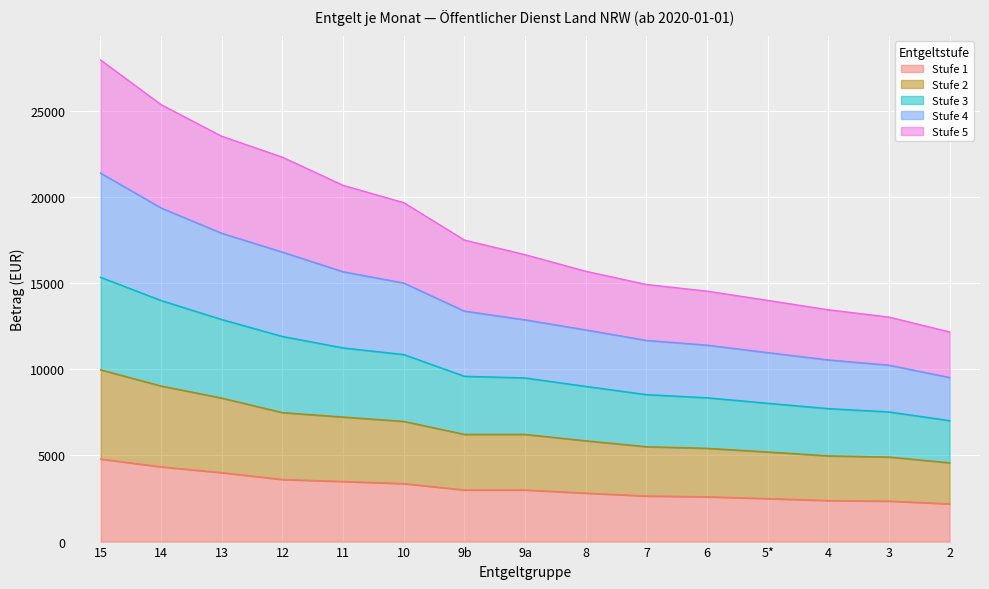

Which label corresponds to the smallest value in the chart?

2